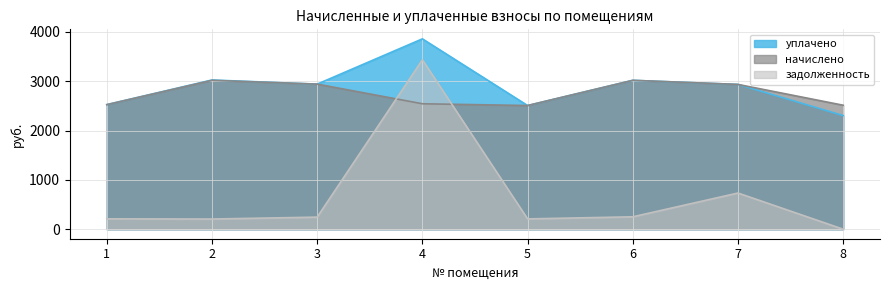

The value of начислено at 6 is 1254.6. True or false?

False